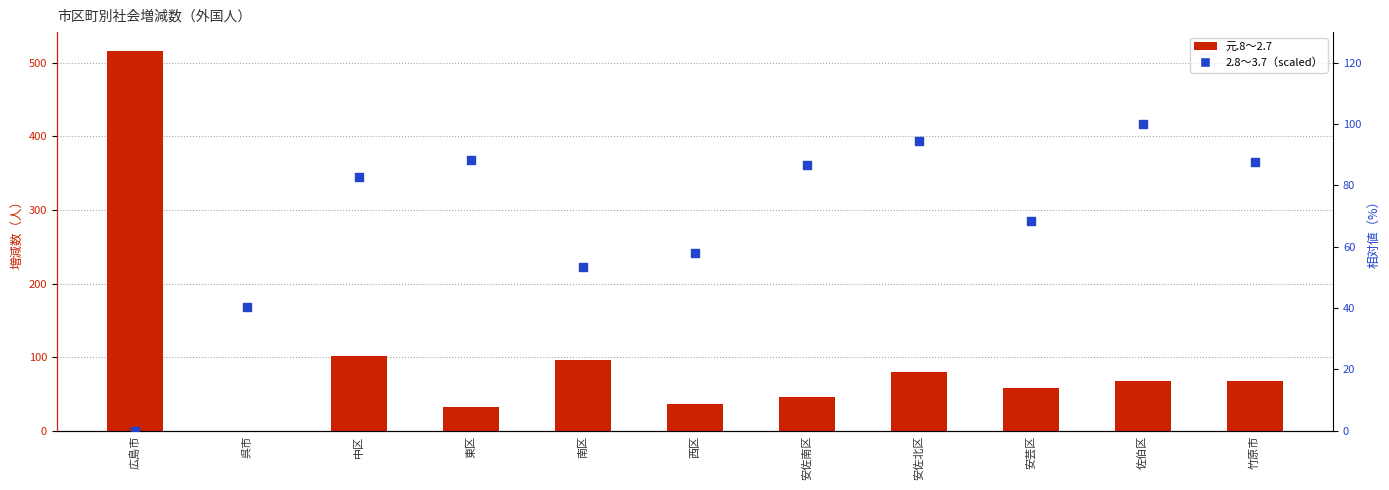

Which series has the largest Y range (max minus min)?

元.8～2.7